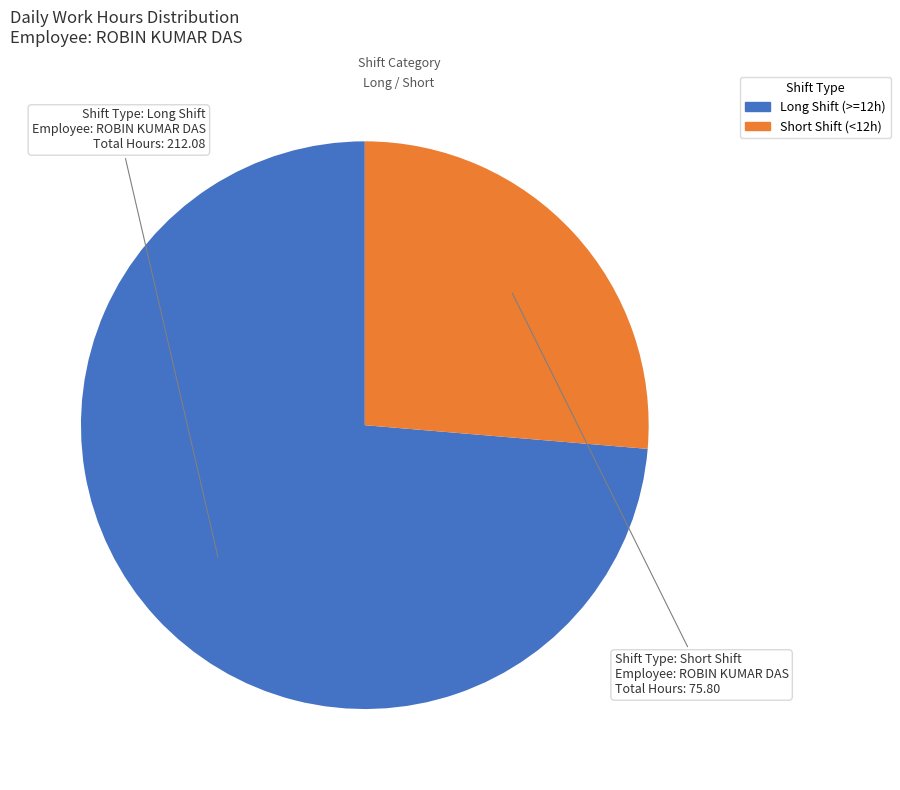

Does any single category account for the majority?

Yes